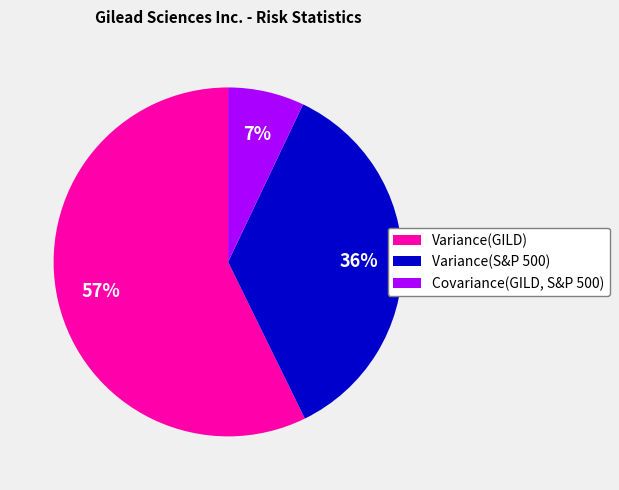

To the nearest percent, what is the combined percentage of Variance(S&P 500) and Variance(GILD)?

93%